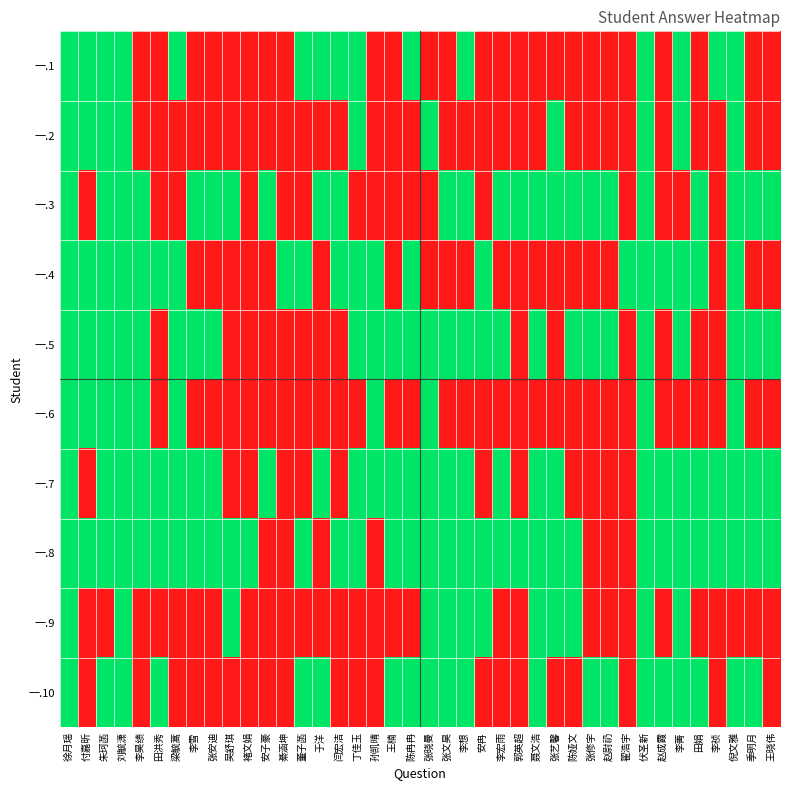

At how many categories does at least one series exceed 0?

40